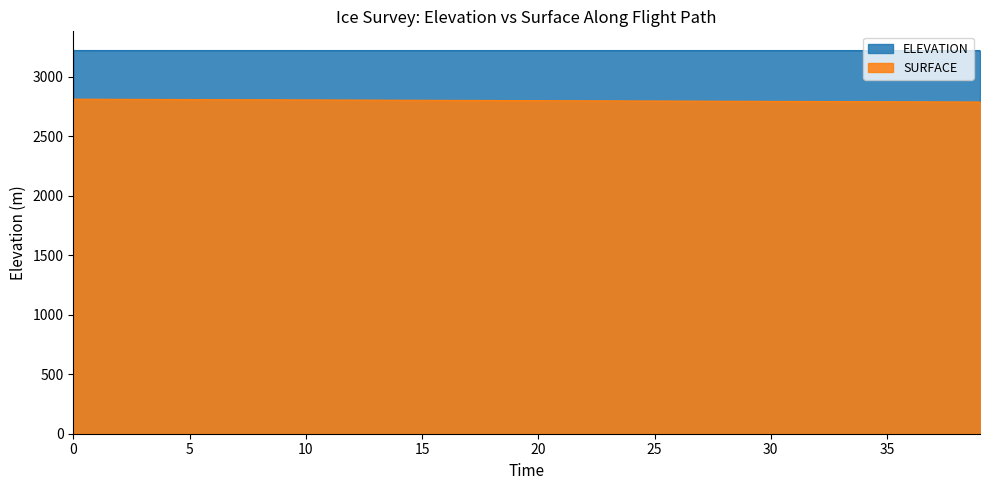

Is it true that SURFACE equals 2808.3 at 5?

True